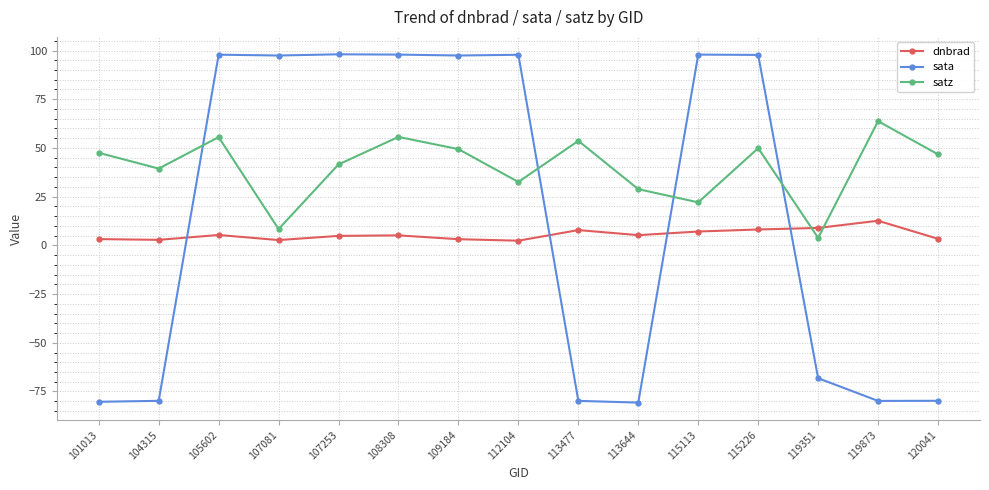

What value does the dnbrad series have at 115226?

8.1